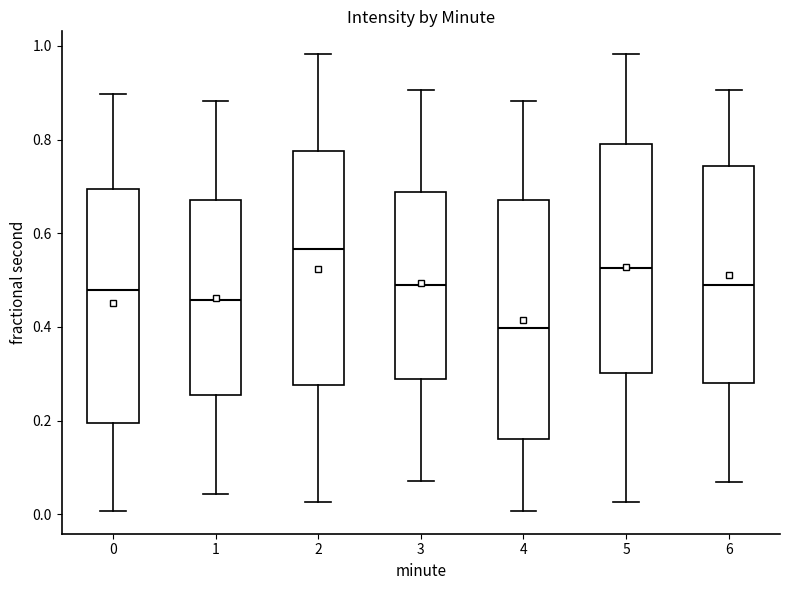

Reading left to right, transcribe this box plot: for each box, give where its median line is, the range the box spans, and where its two whiskers end, as read against the y-axis. The values are not printed on the chart, so give them approximately, as read against the axis.

0: median 0.48, box 0.20 to 0.70, whiskers 0.00 to 0.90
1: median 0.46, box 0.26 to 0.68, whiskers 0.04 to 0.88
2: median 0.56, box 0.28 to 0.78, whiskers 0.02 to 0.98
3: median 0.48, box 0.28 to 0.68, whiskers 0.08 to 0.90
4: median 0.40, box 0.16 to 0.68, whiskers 0.00 to 0.88
5: median 0.52, box 0.30 to 0.80, whiskers 0.02 to 0.98
6: median 0.48, box 0.28 to 0.74, whiskers 0.06 to 0.90